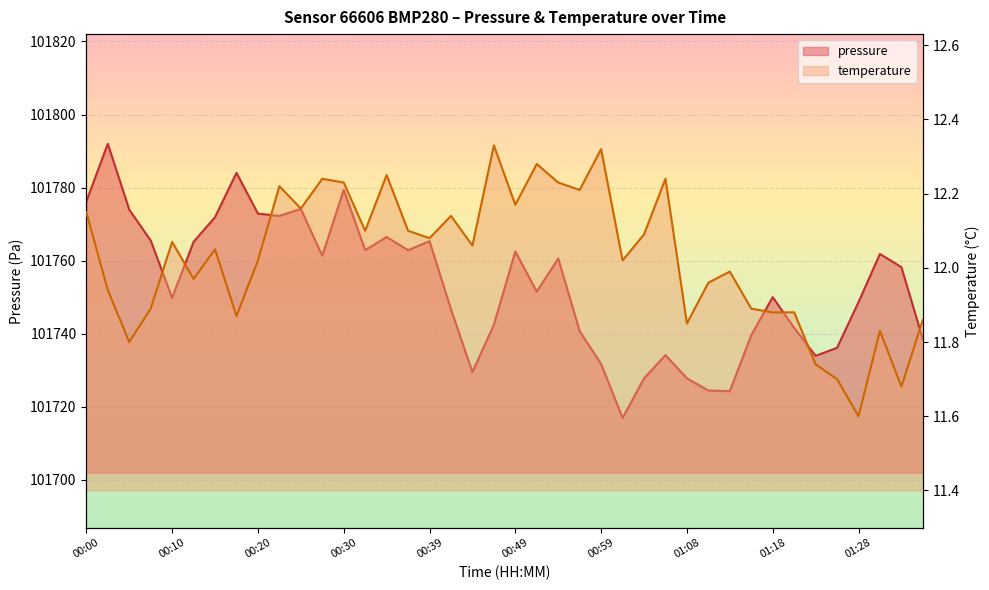

Where is temperature nearest to the value 11?

01:28